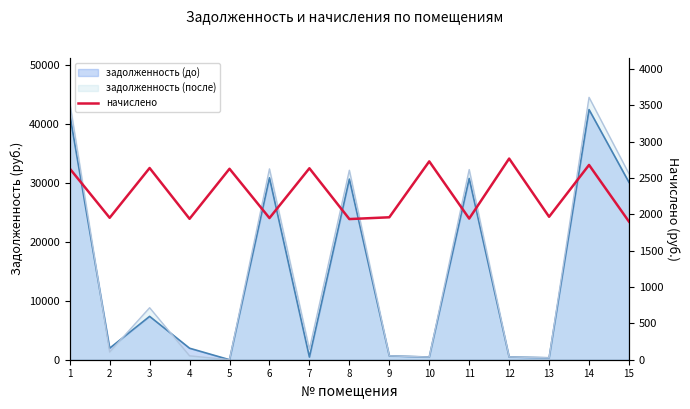

What is the average value?

2282.0